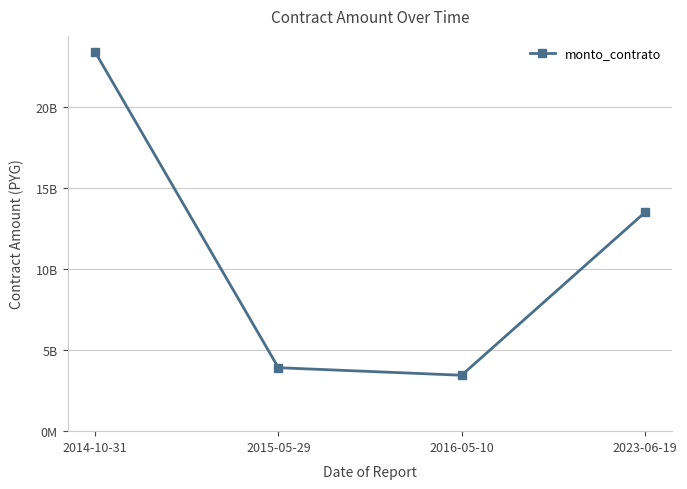

Reading right to left, transcribe all the data shown in this chart.

13500000000	3451959784	3917107926	23403033030